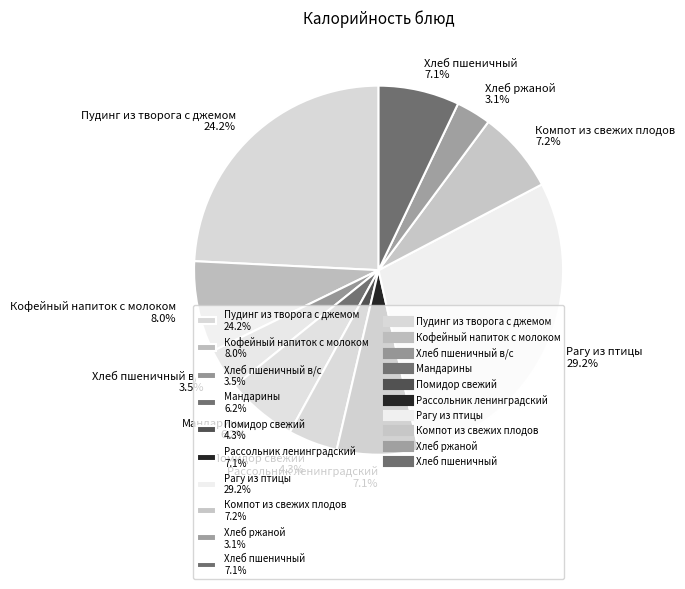

Between Пудинг из творога с джемом 24.2% and Рассольник ленинградский 7.1%, which is larger?

Пудинг из творога с джемом 24.2%